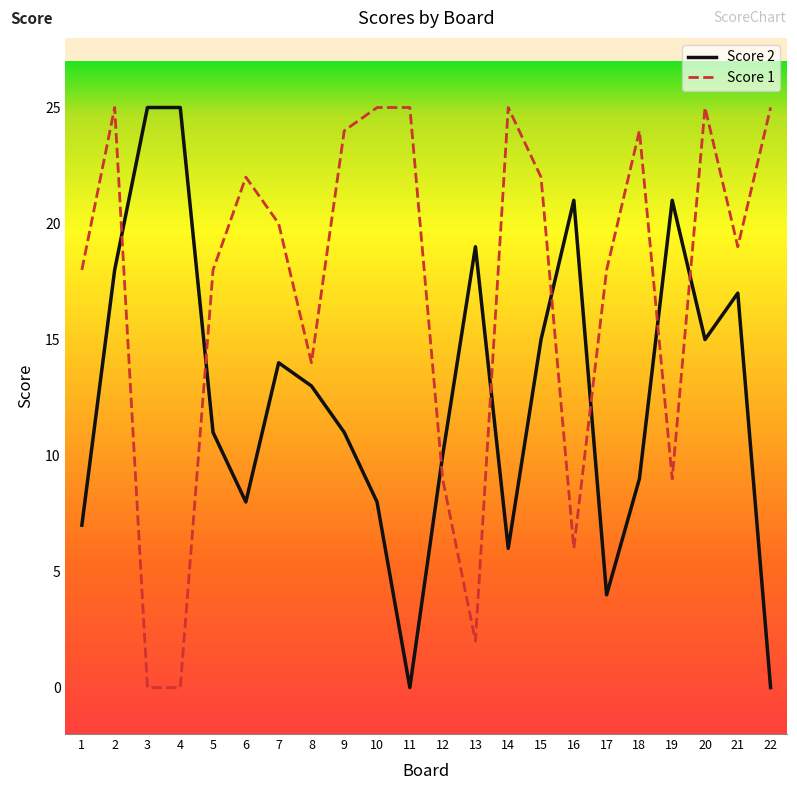

The Score 1 series shows 2 at 12. True or false?

False